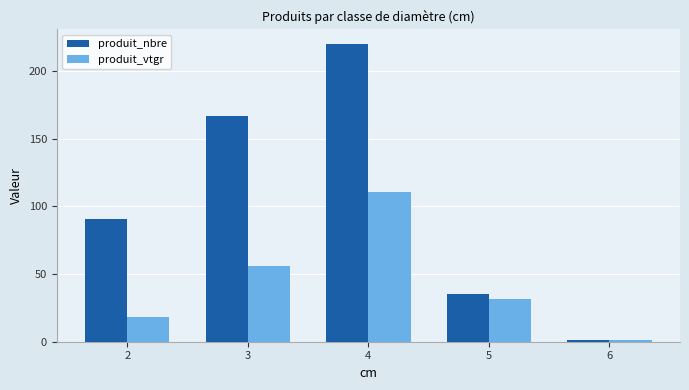

How many bars are there in each group?

2